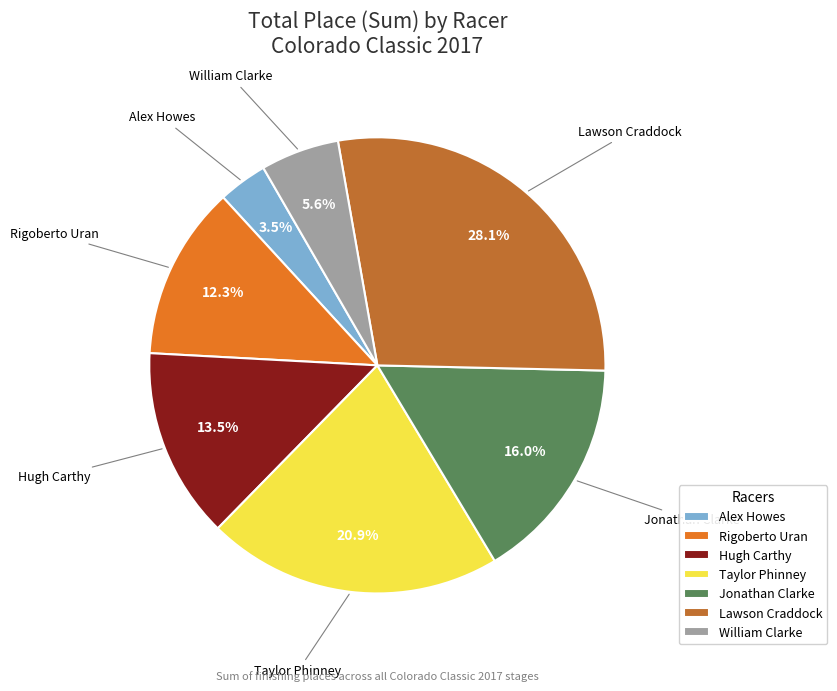

Does William Clarke represent more than half of the total?

No